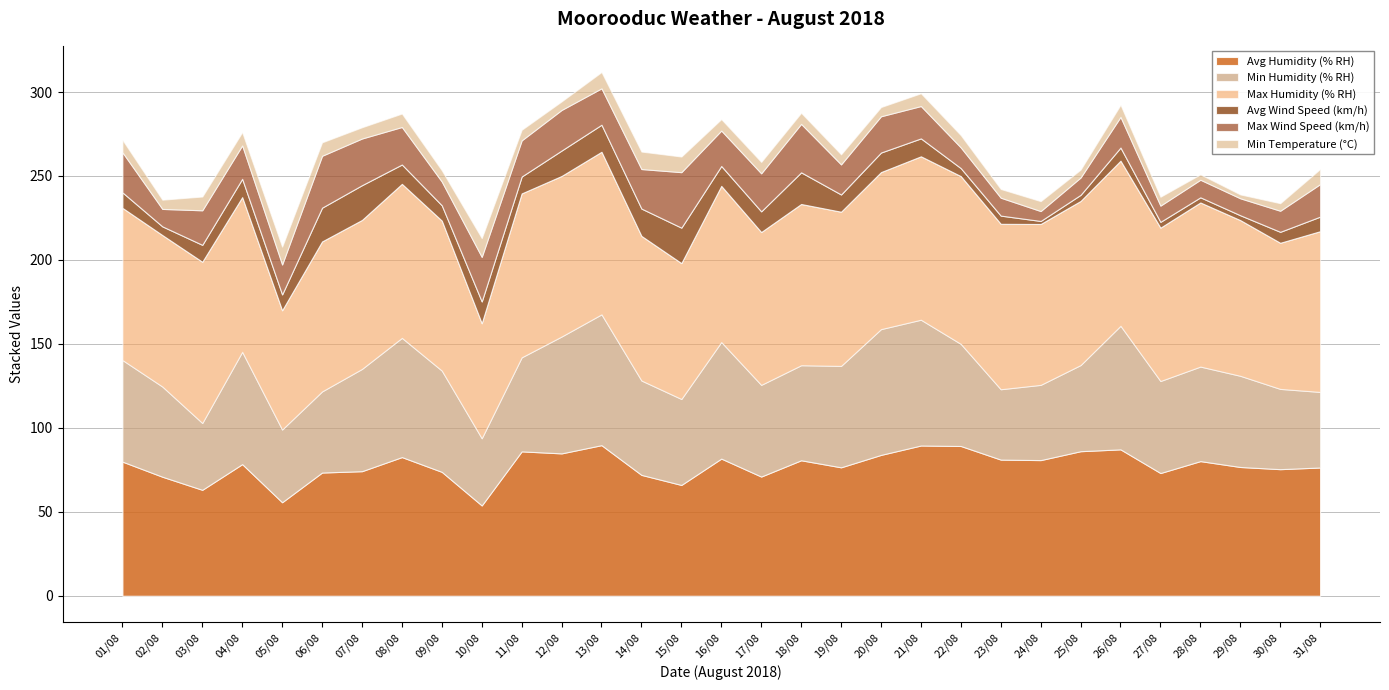

What are all the series names shown in the legend?

Avg Humidity (% RH), Min Humidity (% RH), Max Humidity (% RH), Avg Wind Speed (km/h), Max Wind Speed (km/h), Min Temperature (°C)